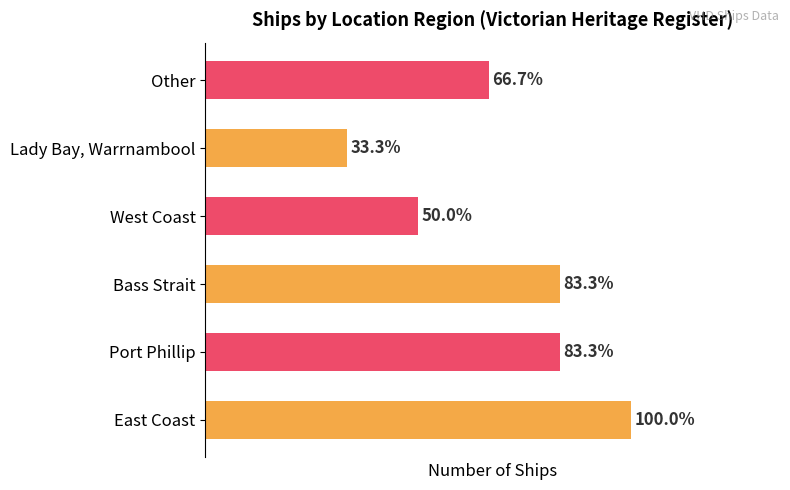

Are the bars horizontal?

Yes